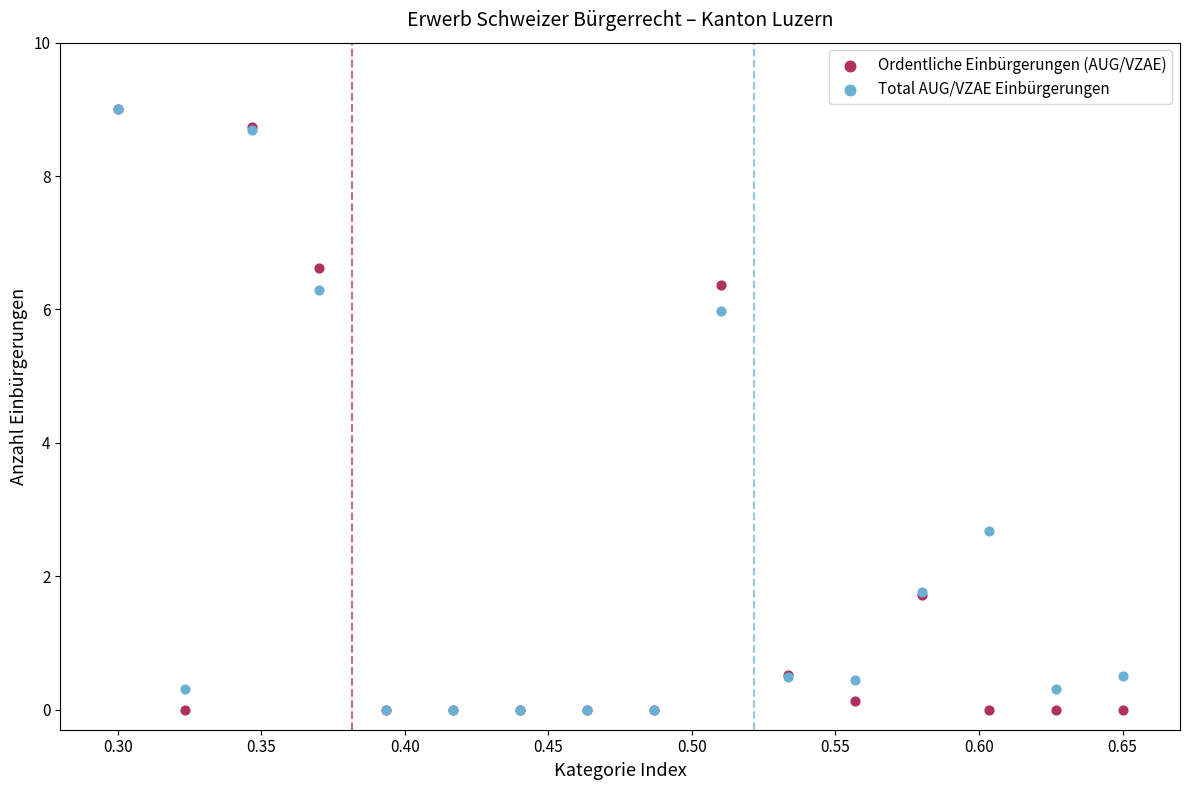

In the Ordentliche Einbürgerungen (AUG/VZAE) series, what Y value is closest to 4?

1.7